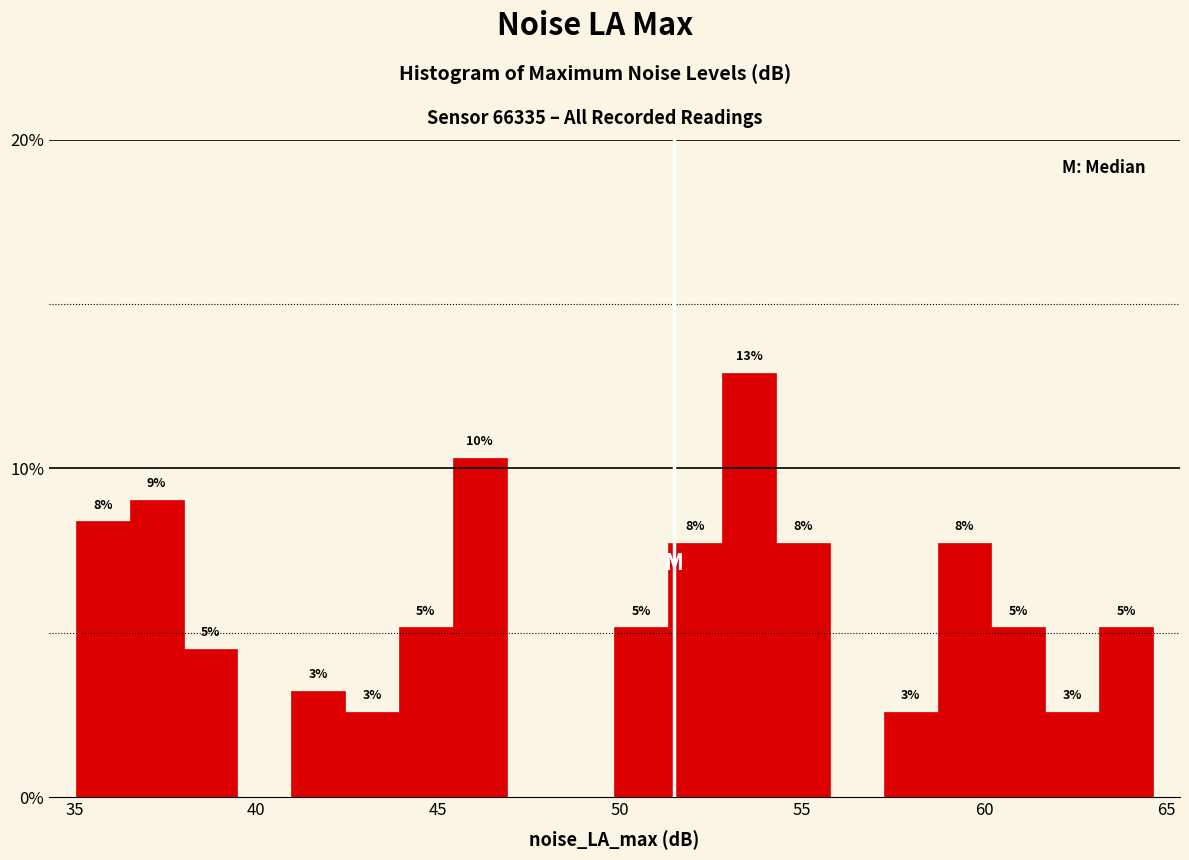

Read against the x-axis, roughly where is the centre of the tallest bar?

53.5